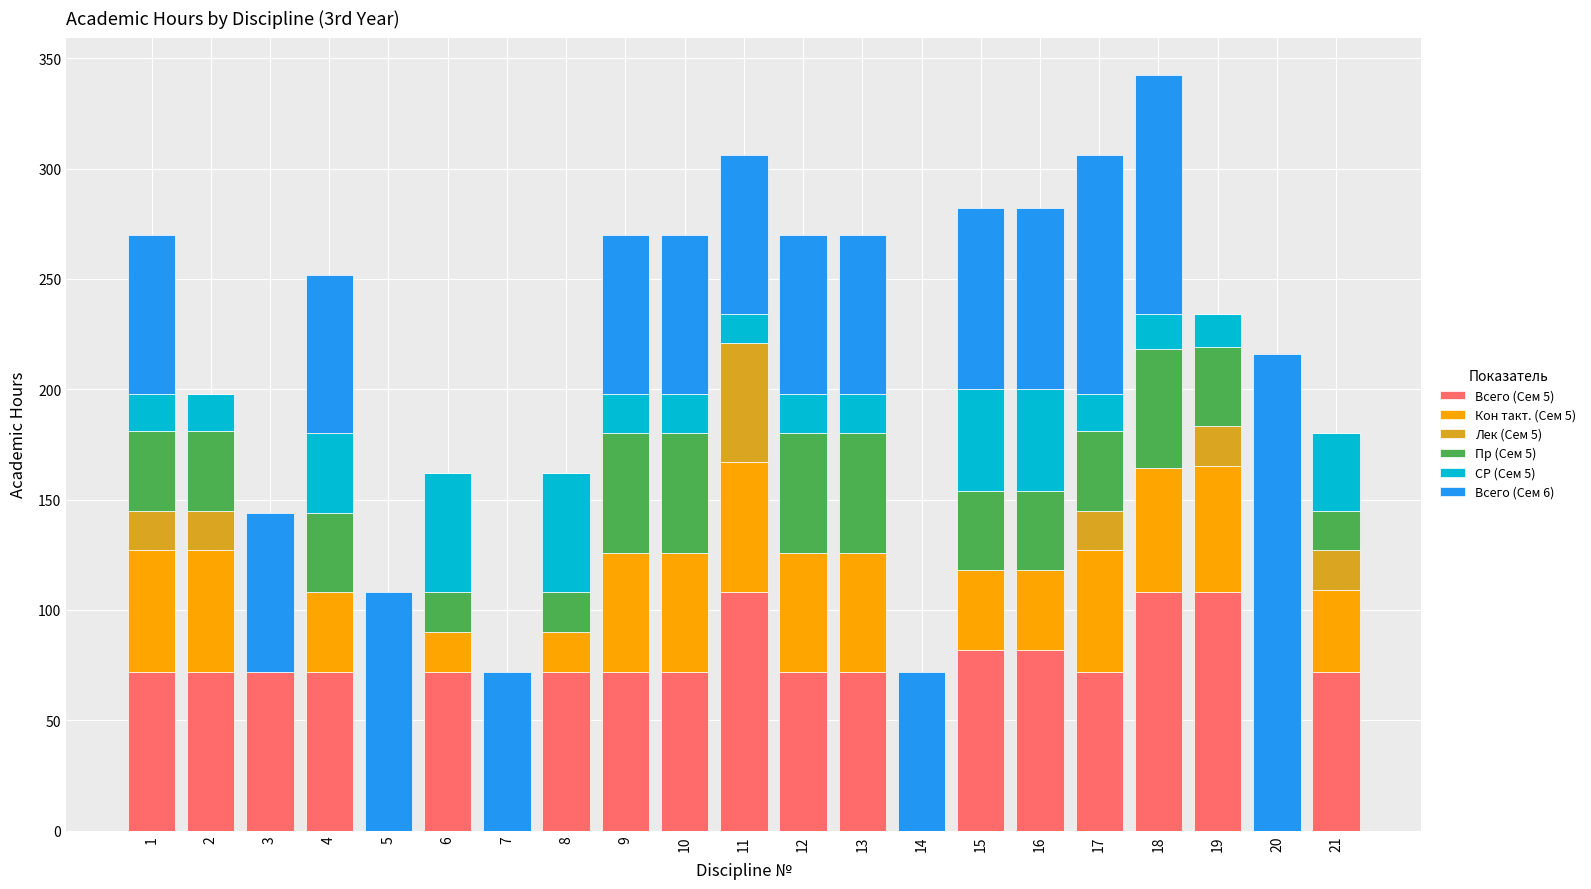

The Всего (Сем 5) series shows 72.0 at 10. True or false?

True